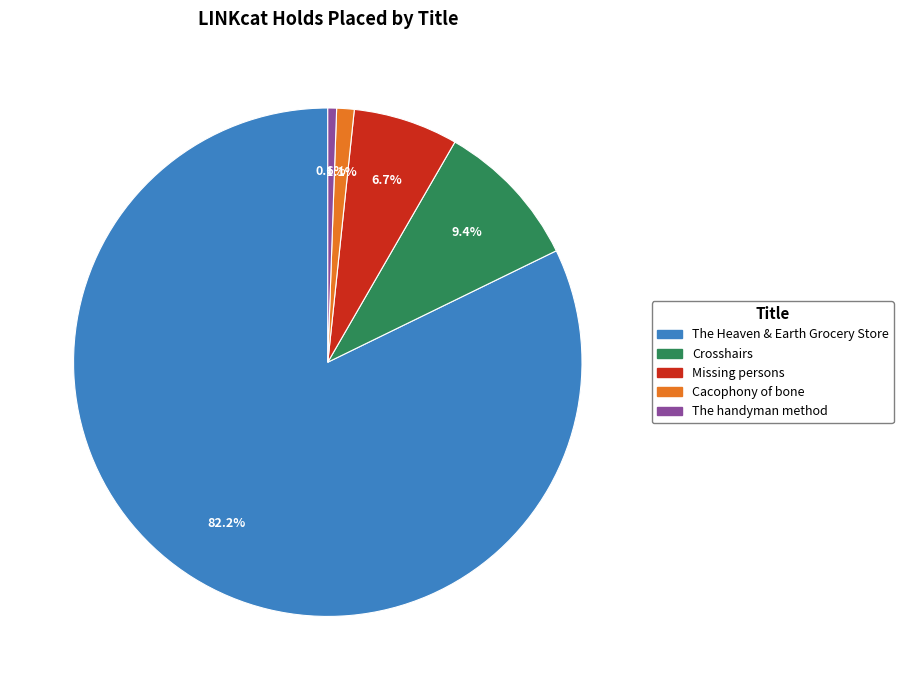

The Crosshairs slice represents 9% of the pie. True or false?

True